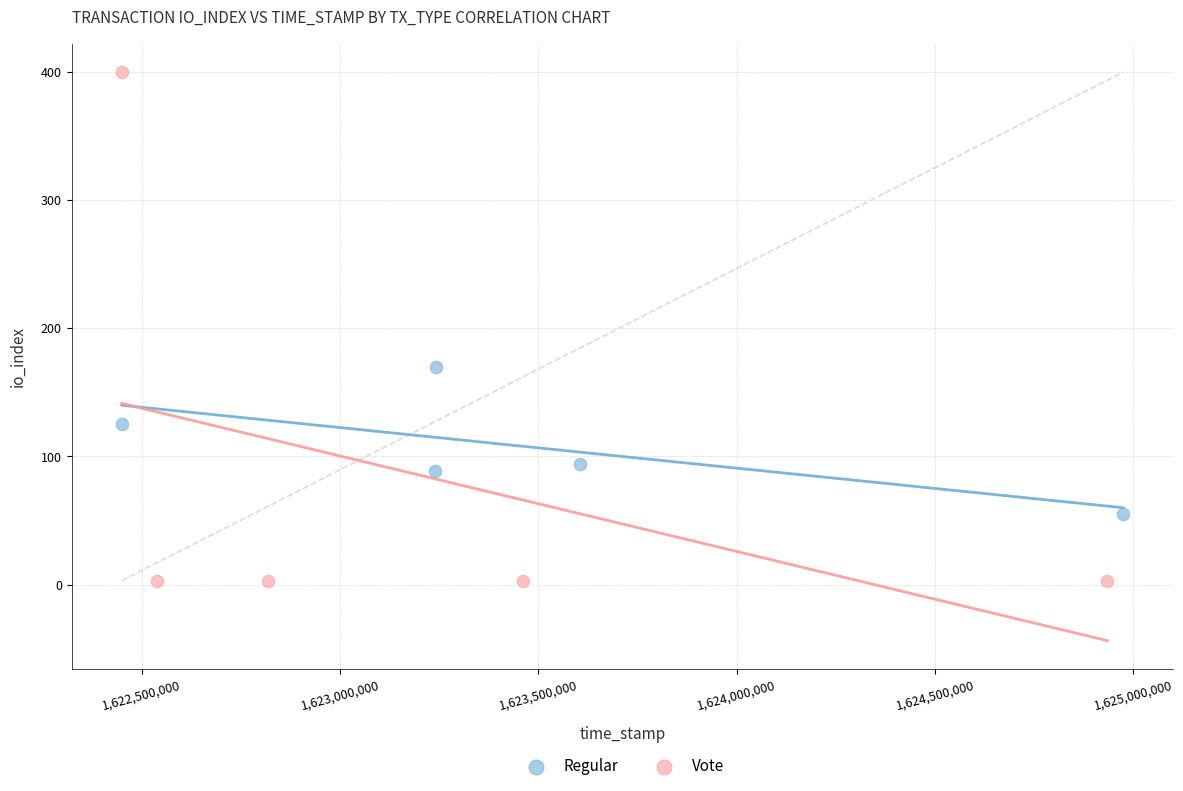

Which series reaches the minimum Y coordinate?

Vote